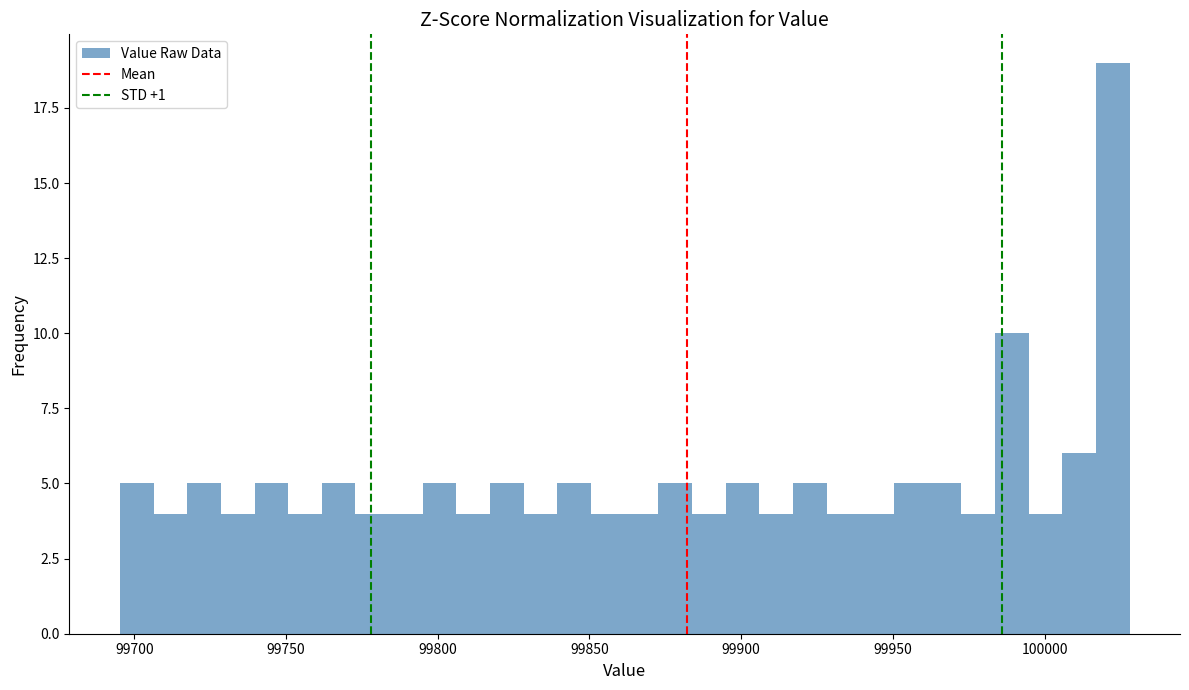

Read against the x-axis, roughly where is the centre of the tallest bar?

100020